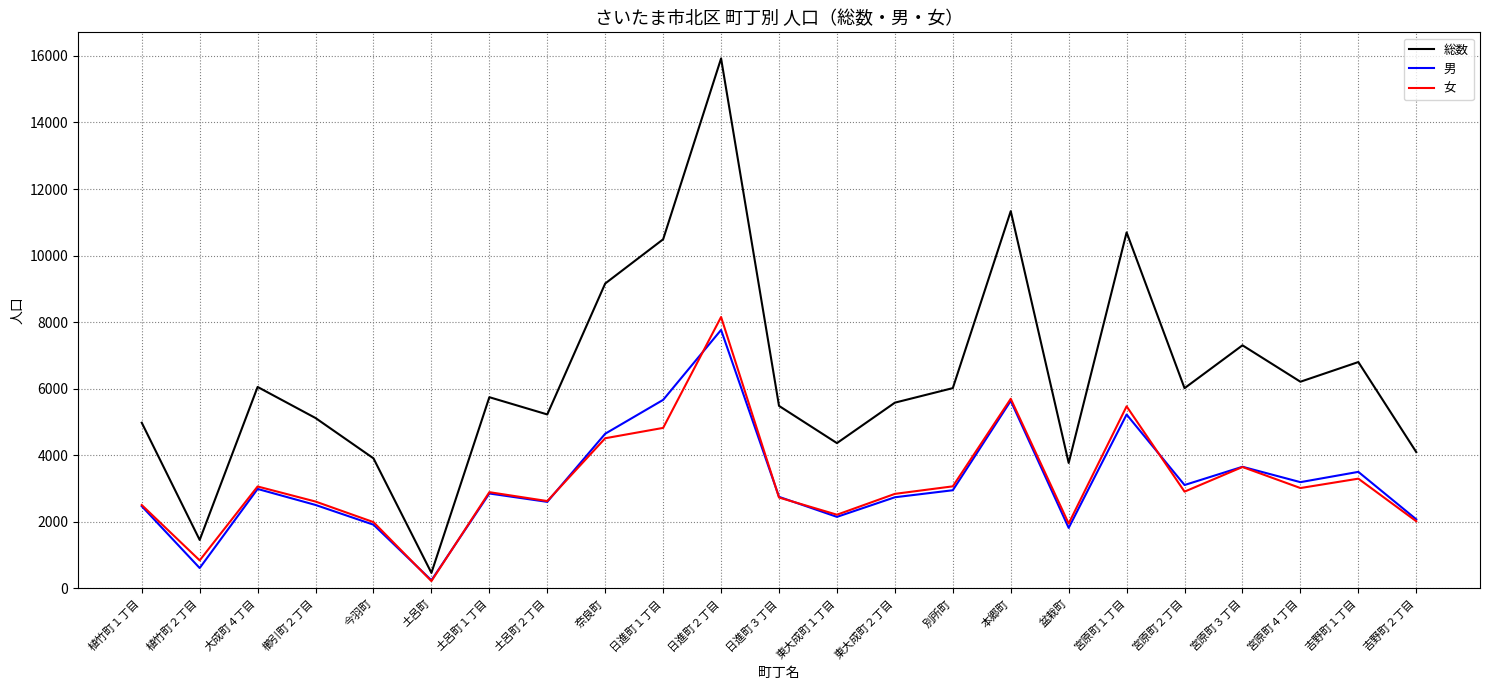

What is the highest value of the 男 series?

7767